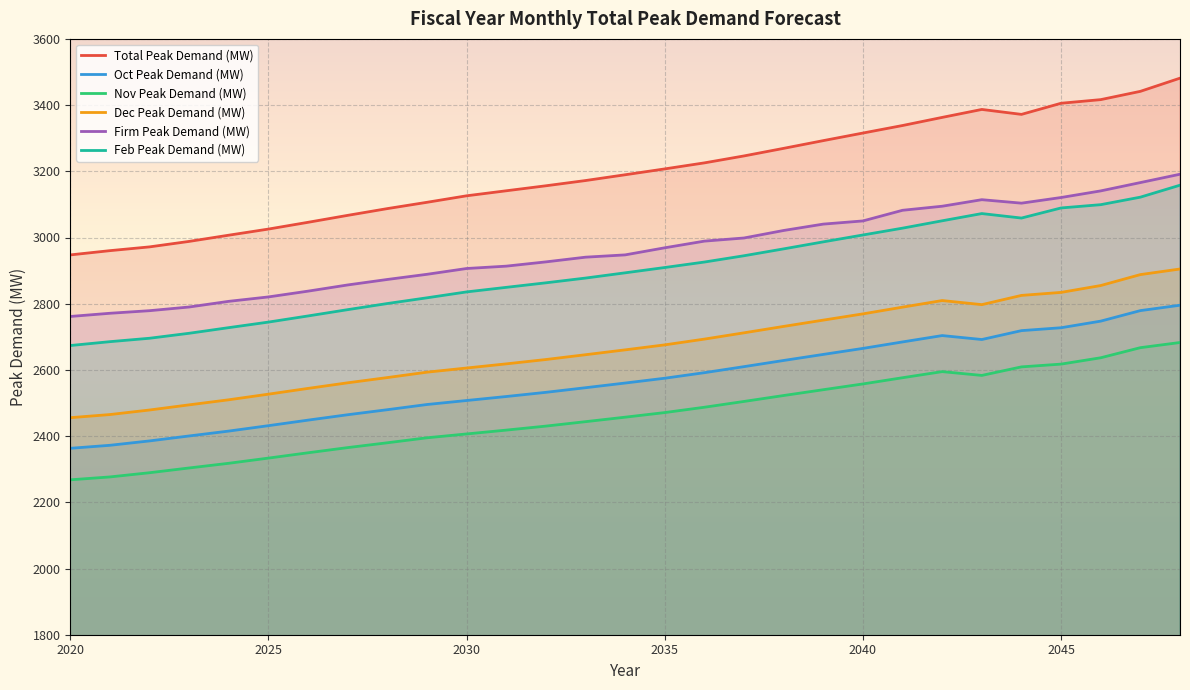

At which label does Nov Peak Demand (MW) first exceed 2457?

2034